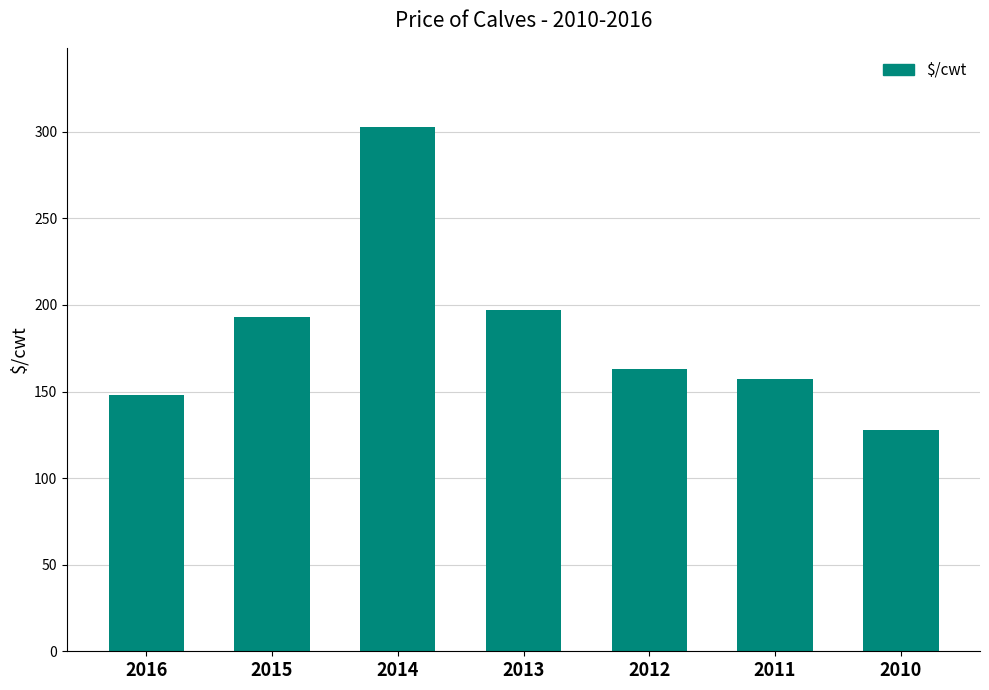

Approximately how many times larger is the value at 2011 compared to 2010?

1.2